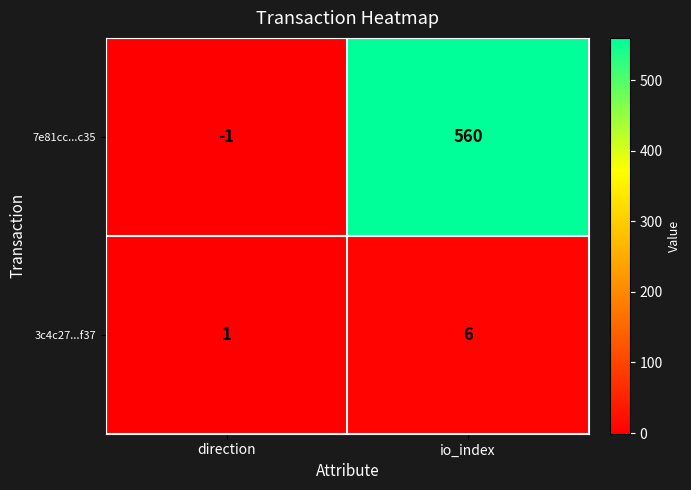

What is the sum of all 7e81cc...c35 values?

559